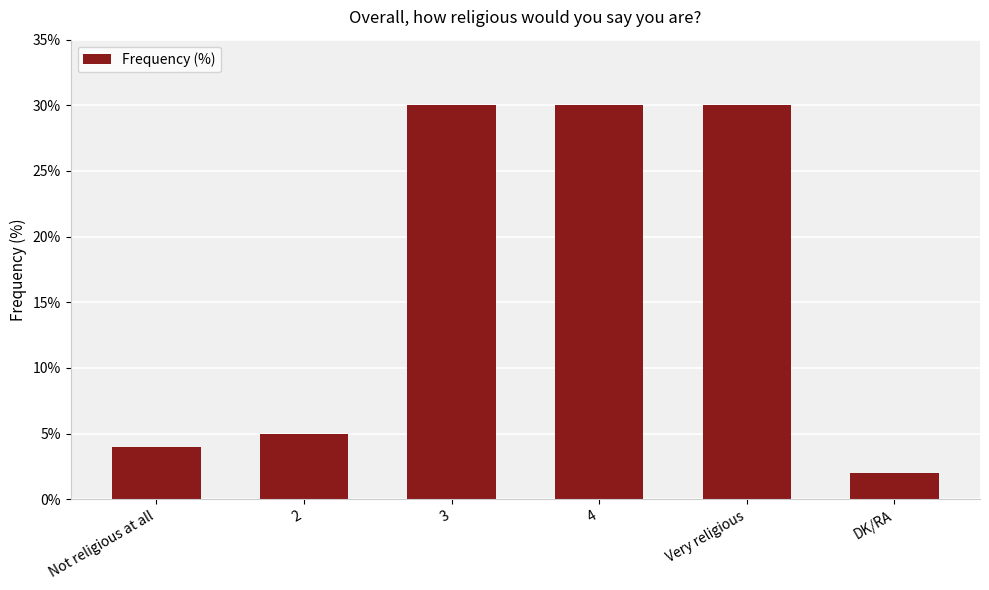

What is the difference between the values at Very religious and DK/RA?

28